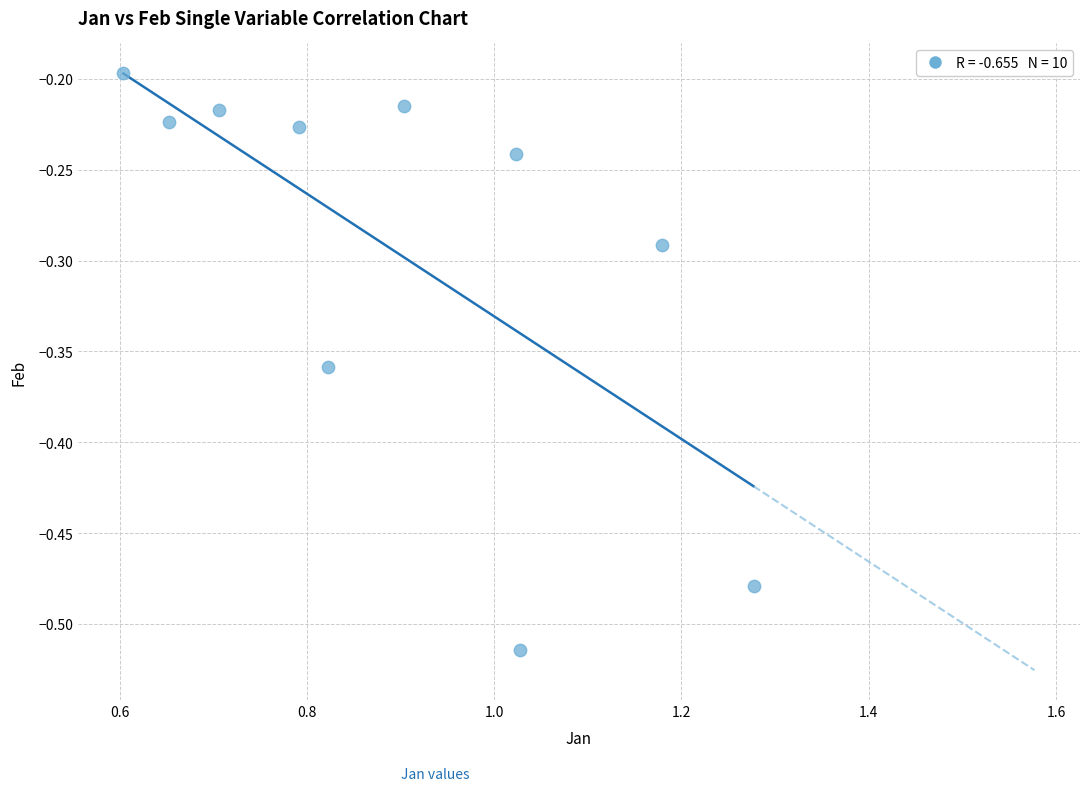

What is the range of X values (max minus min)?

0.7